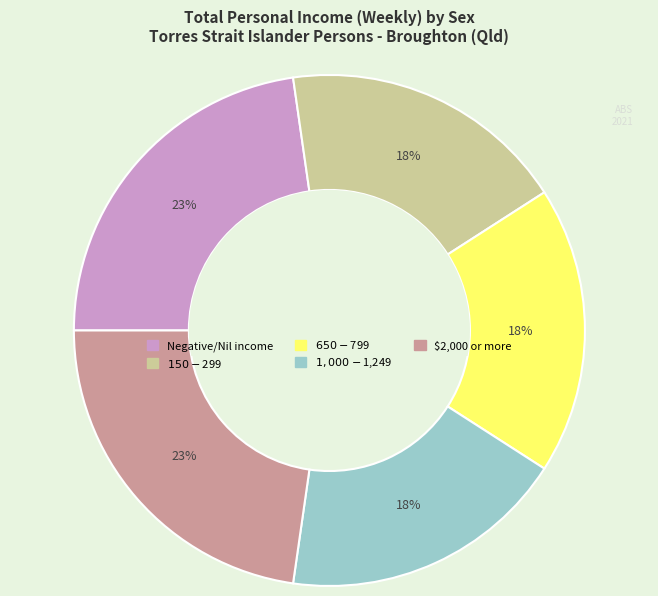

True or false: $2,000 or more accounts for 23% of the total.

True